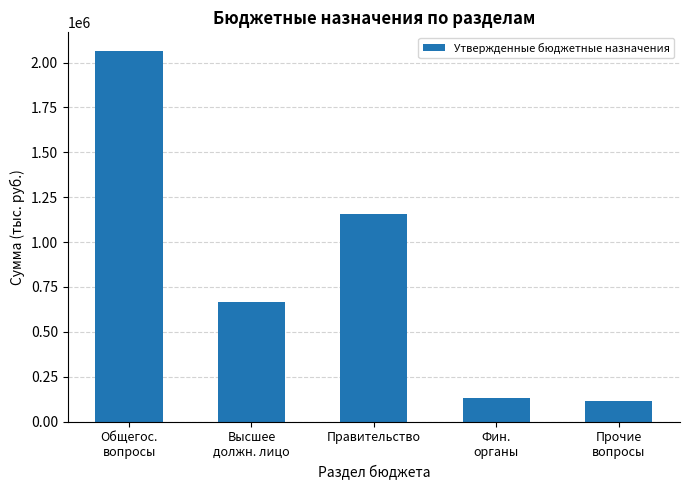

The chart shows a value of 1155259.5 at Правительство. True or false?

True